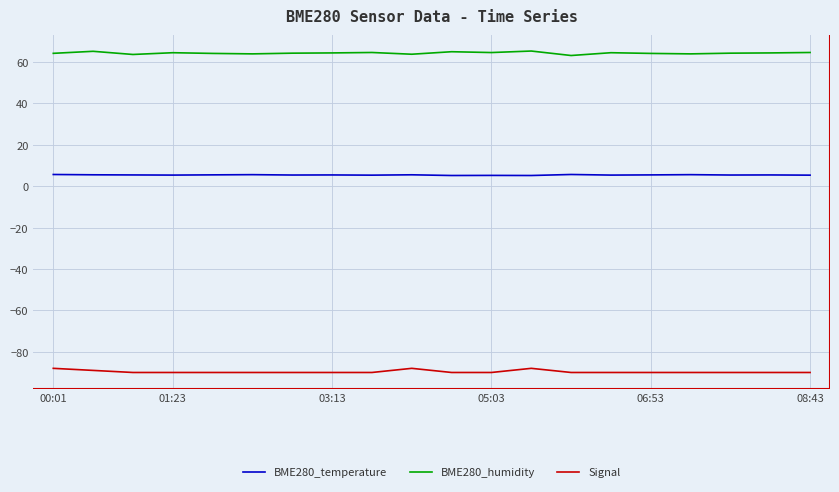

True or false: BME280_humidity and BME280_temperature intersect in this chart.

False